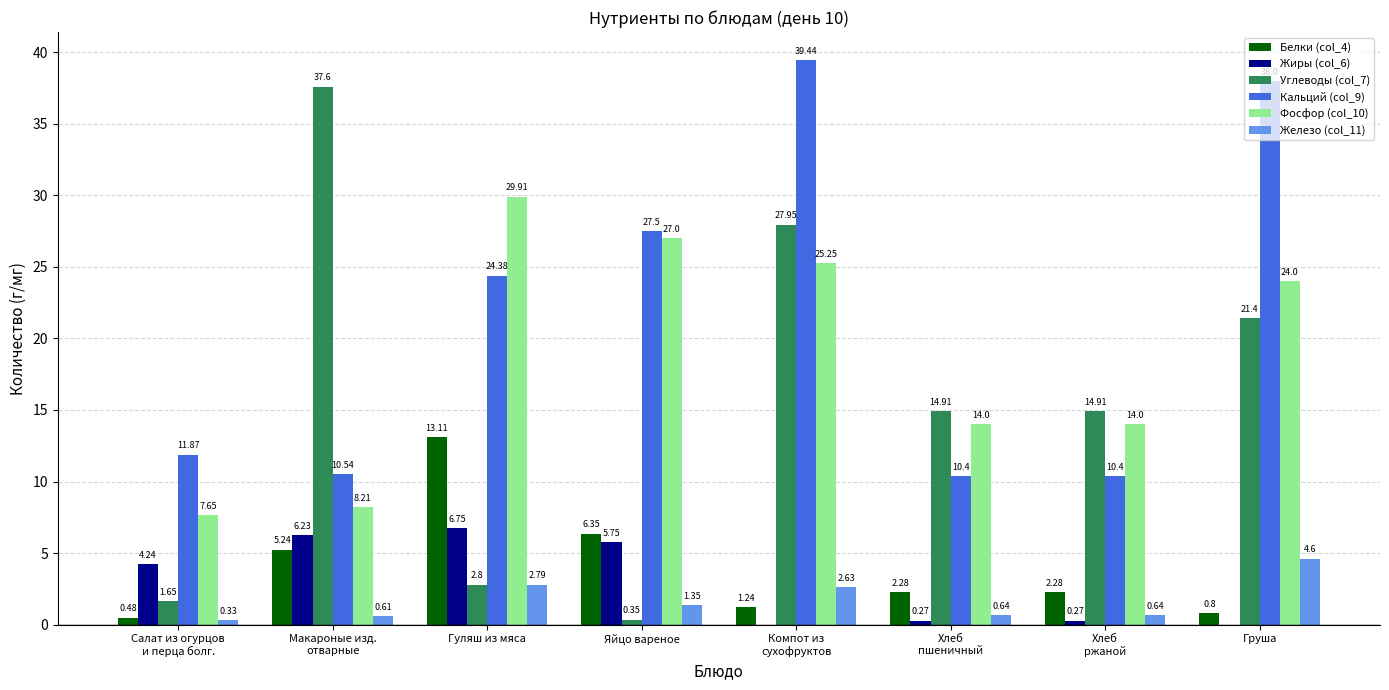

What is the sum of all Белки (col_4) values?

31.8